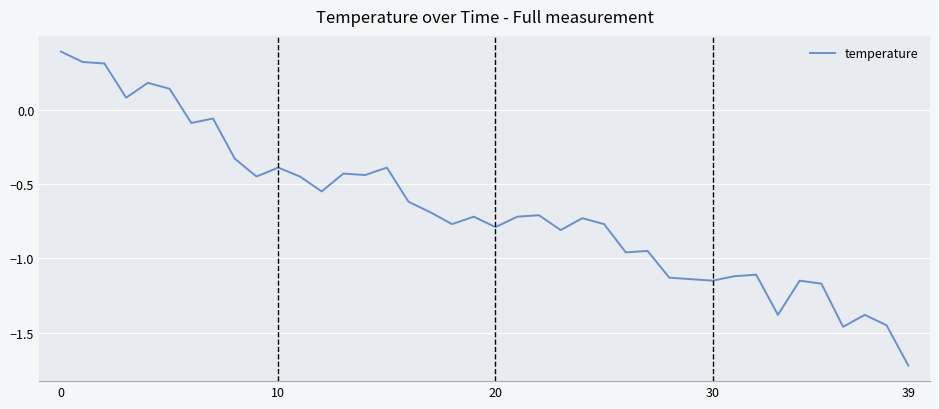

What is the minimum value shown in the chart?

-1.7